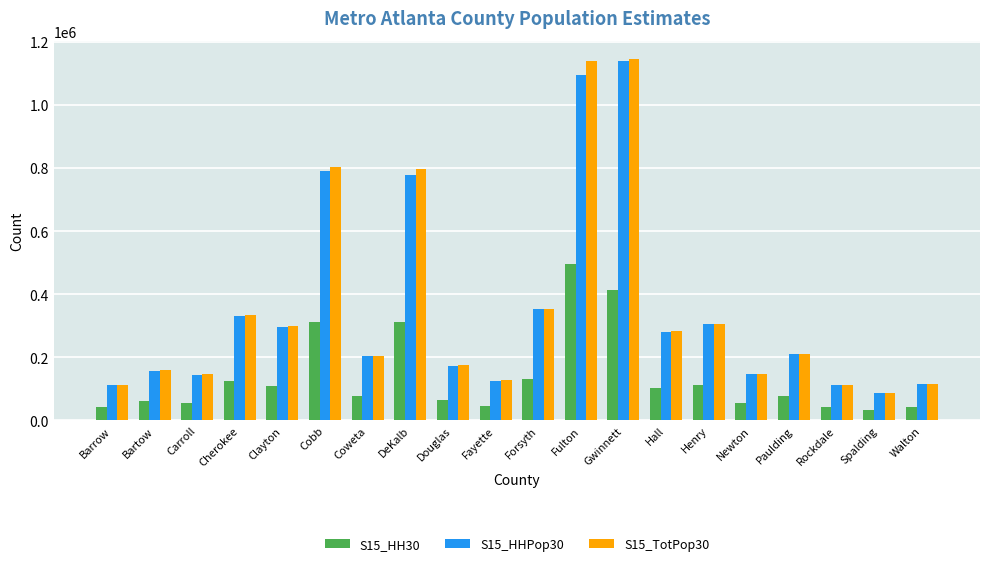

At which label is S15_TotPop30 closest to 616855?

DeKalb